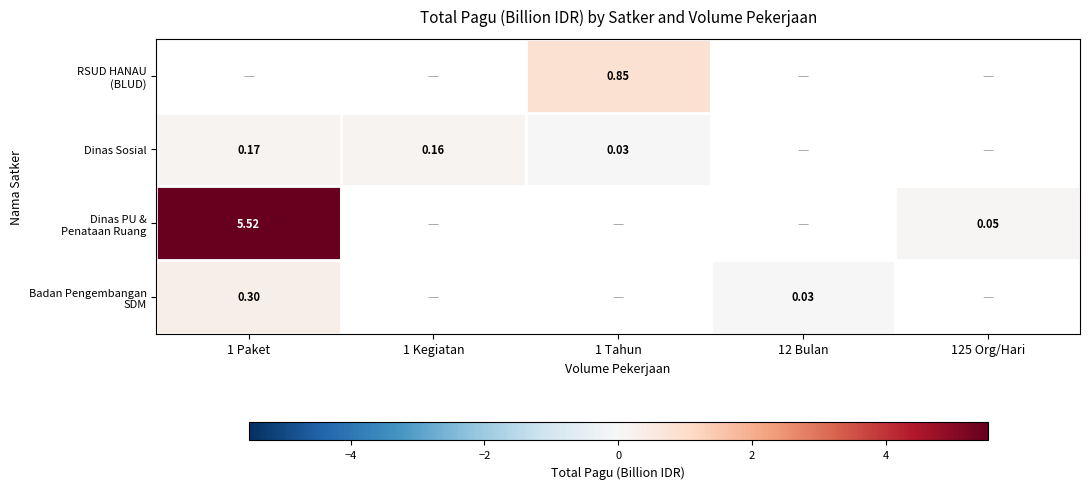

Is the value of Badan Pengembangan SDM at 1 Paket greater than the value of RSUD HANAU (BLUD) at 12 Bulan?

No